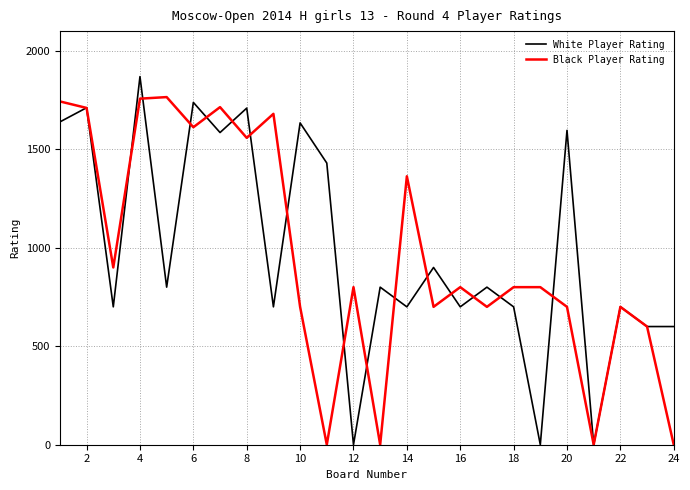

Which series has the widest spread of values?

White Player Rating